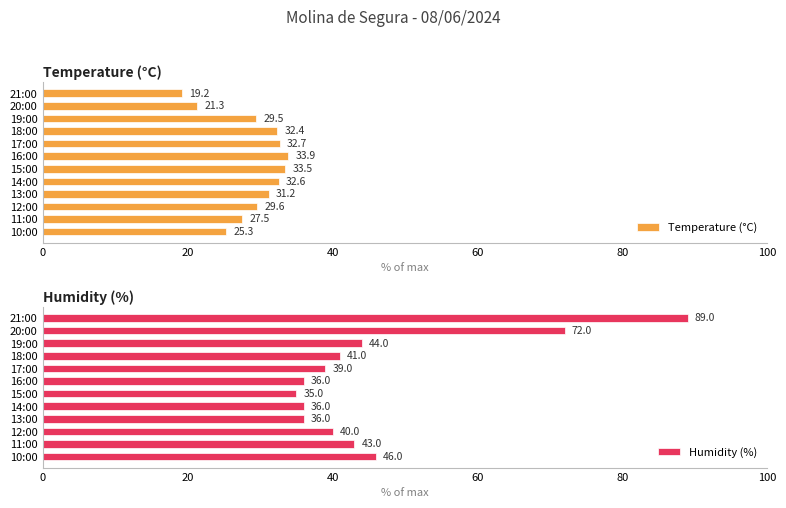

Count the number of categories in the chart.

12